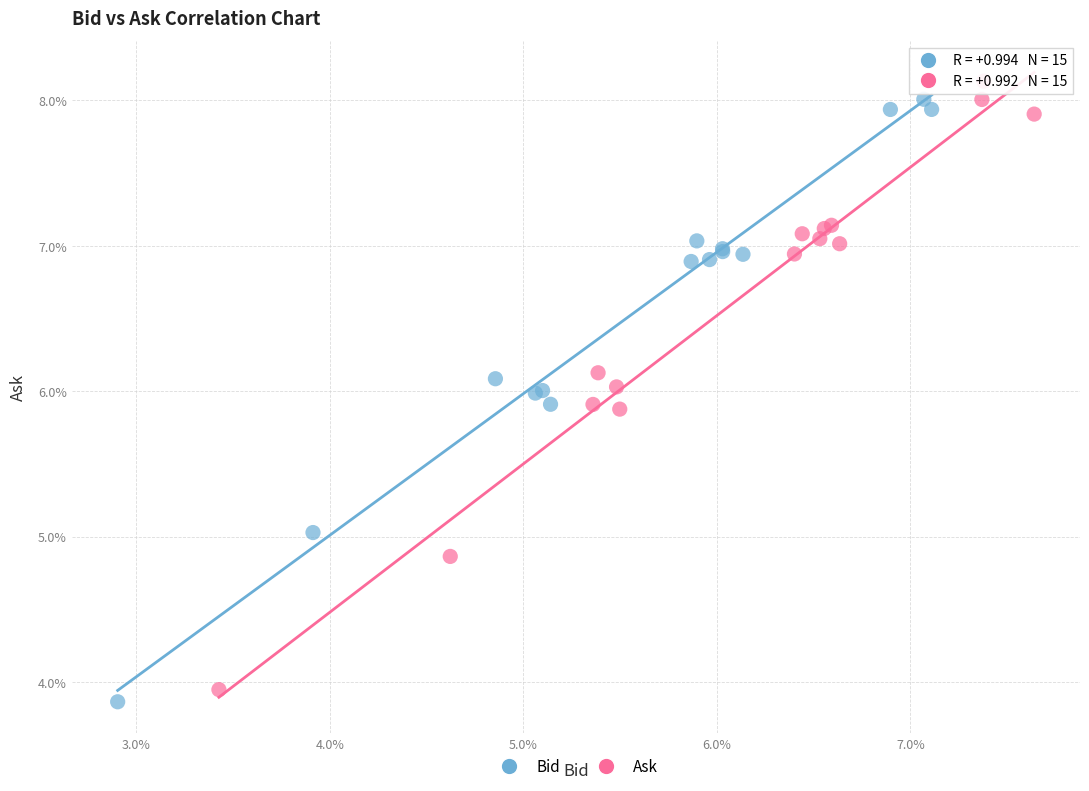

Which series has the widest spread of Y values?

Ask